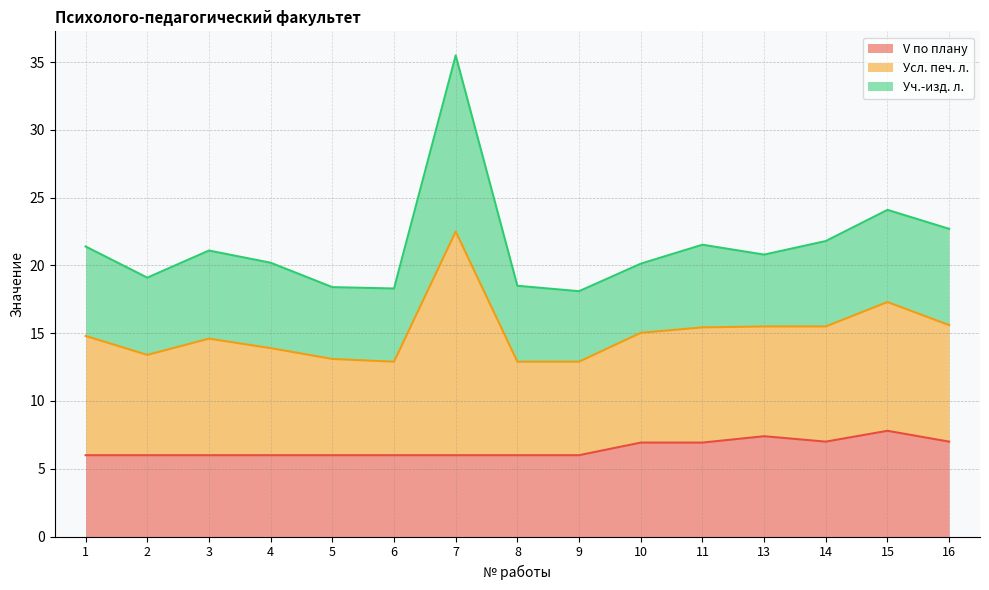

Does the chart have visible grid lines?

Yes